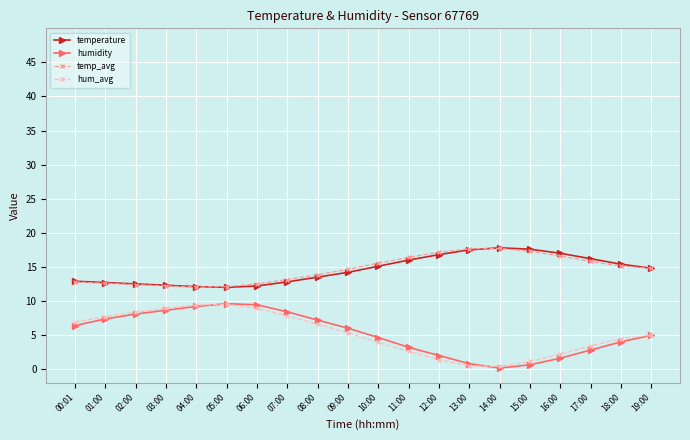

True or false: temperature and hum_avg cross at least once.

False